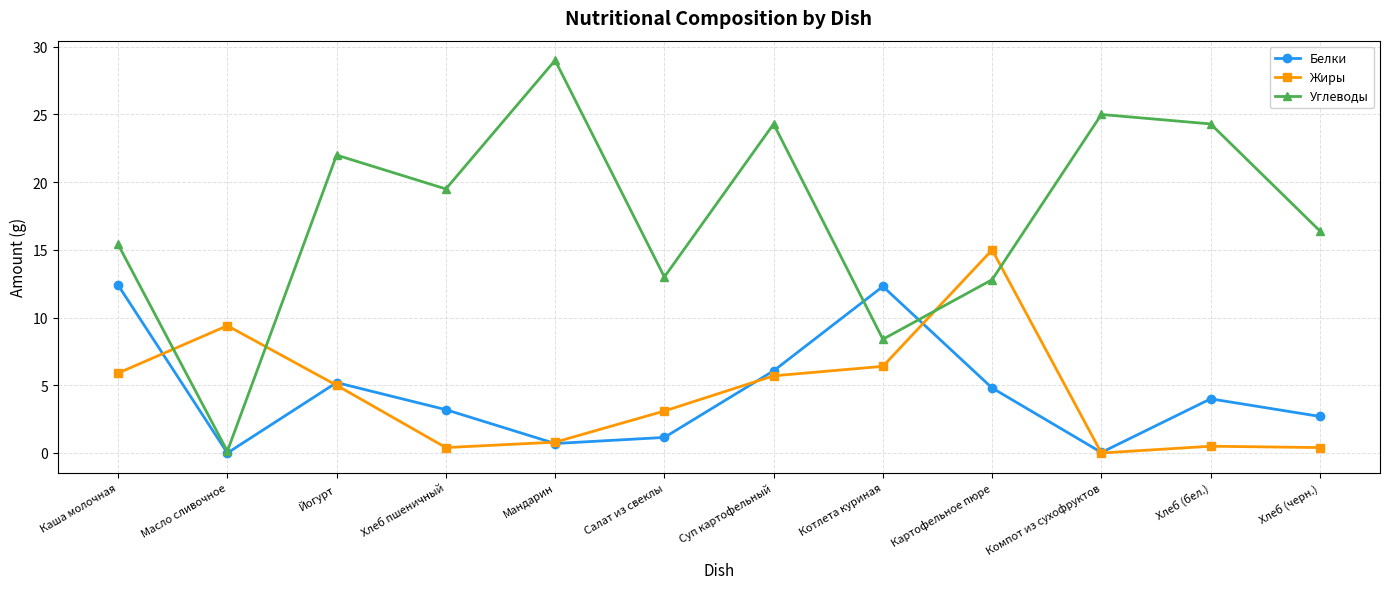

True or false: Жиры has a value of -5.4 at Компот из сухофруктов.

False